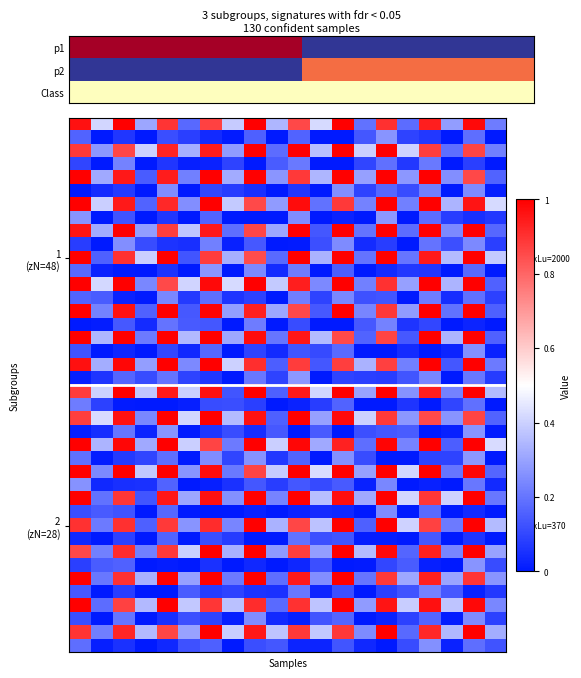

At how many categories does at least one series exceed 0?

20